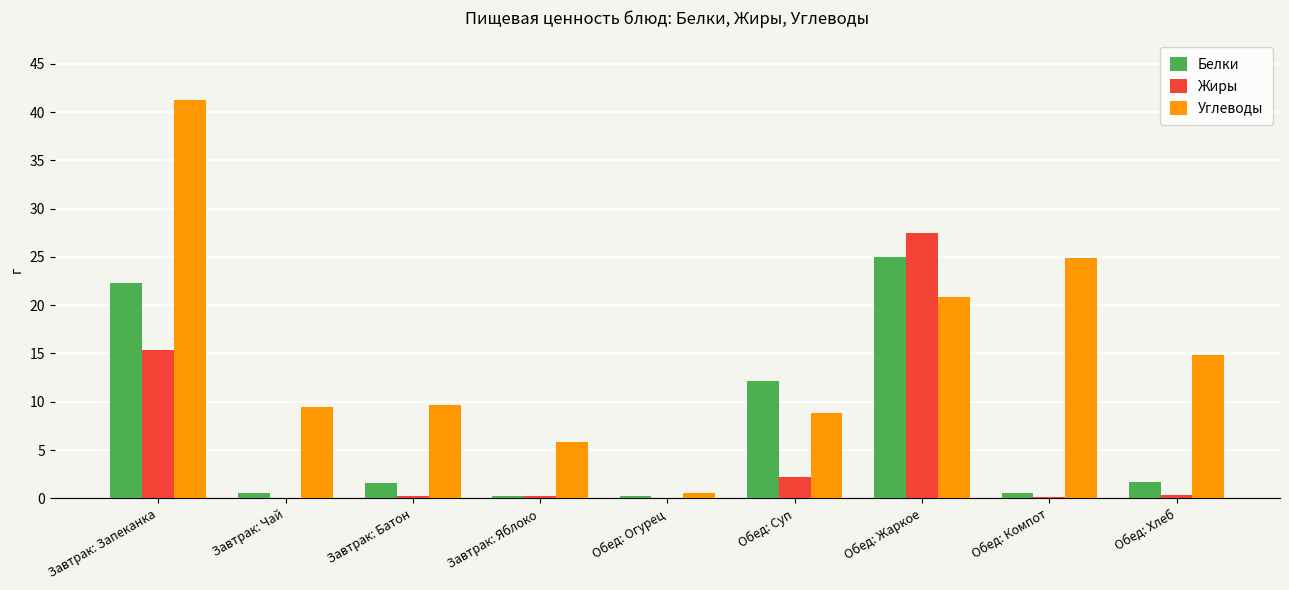

Between Завтрак: Запеканка and Завтрак: Батон, which series saw the biggest shift?

Углеводы